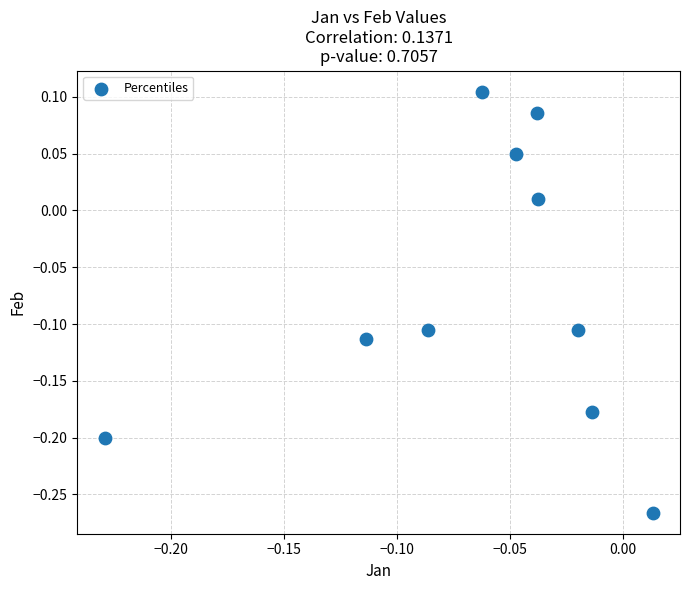

What is the range of Y values (max minus min)?

0.4